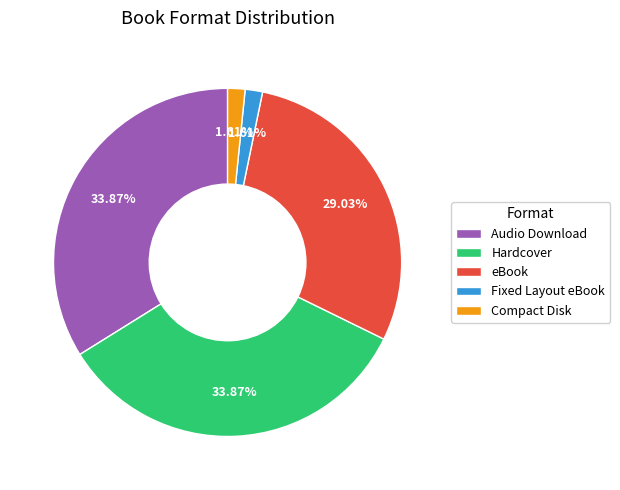

Is there a majority slice in this chart?

No